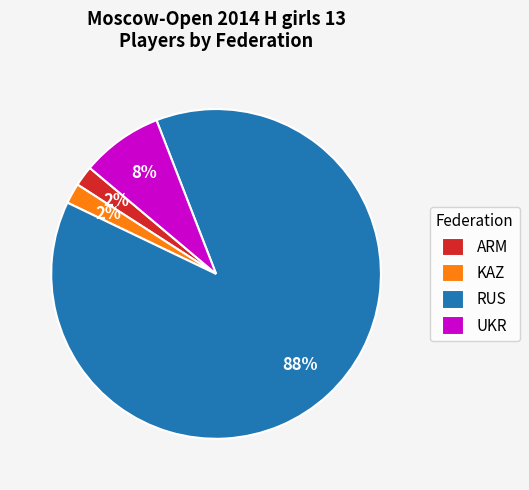

Which category has the biggest portion of the pie?

RUS